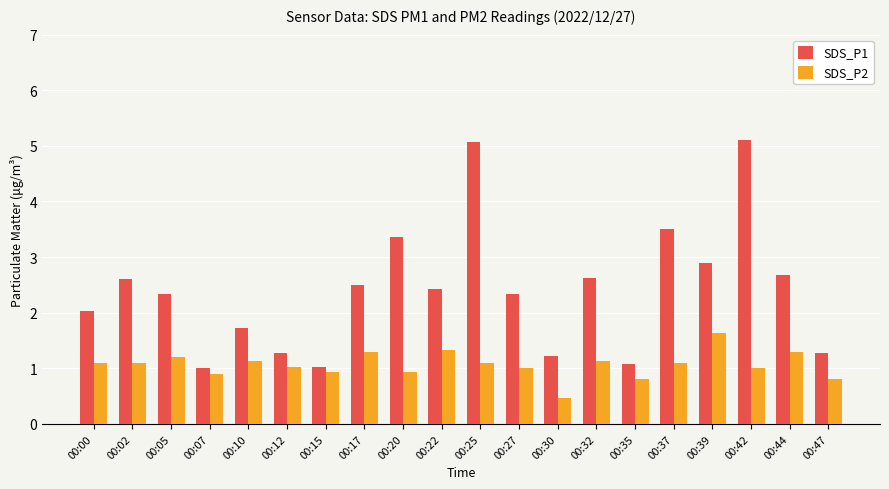

What is the value of the SDS_P2 bar at the 9th from the left?

0.9